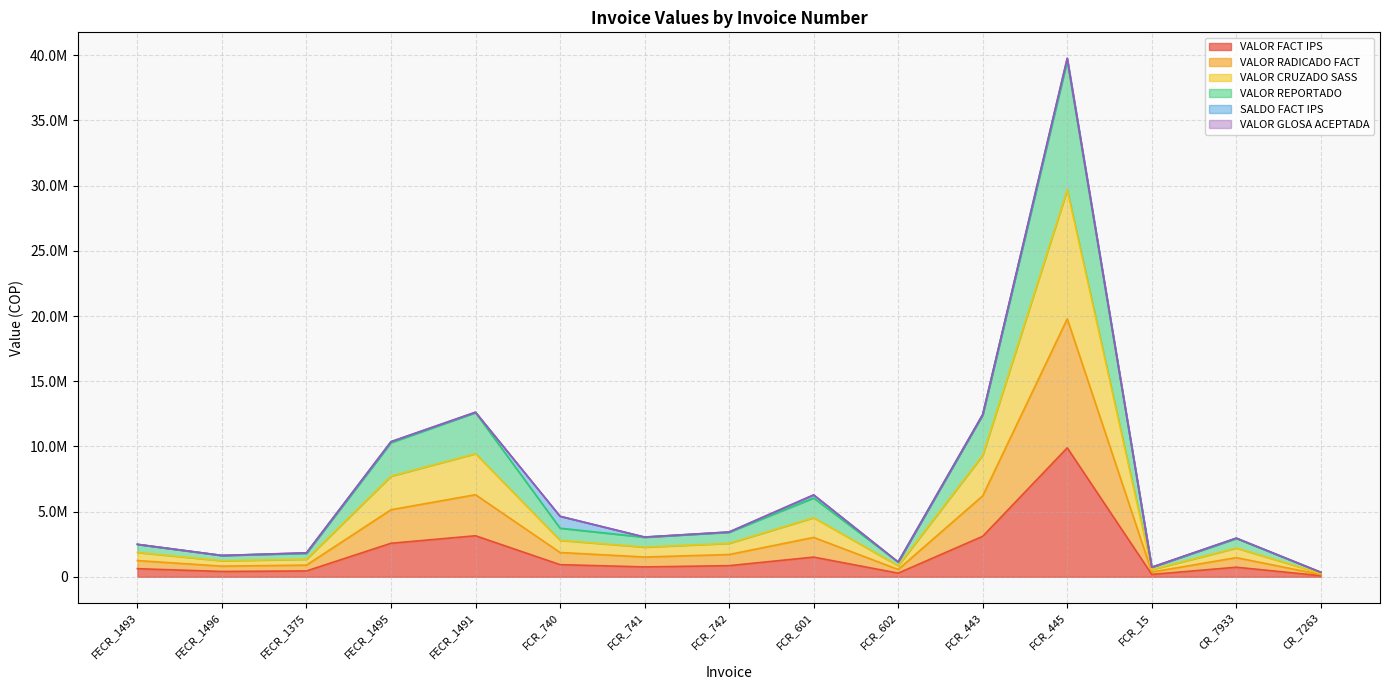

List the labels in order of VALOR FACT IPS value, largest first.

FCR_445, FECR_1491, FCR_443, FECR_1495, FCR_601, FCR_740, FCR_742, FCR_741, CR_7933, FECR_1493, FECR_1375, FECR_1496, FCR_602, FCR_15, CR_7263